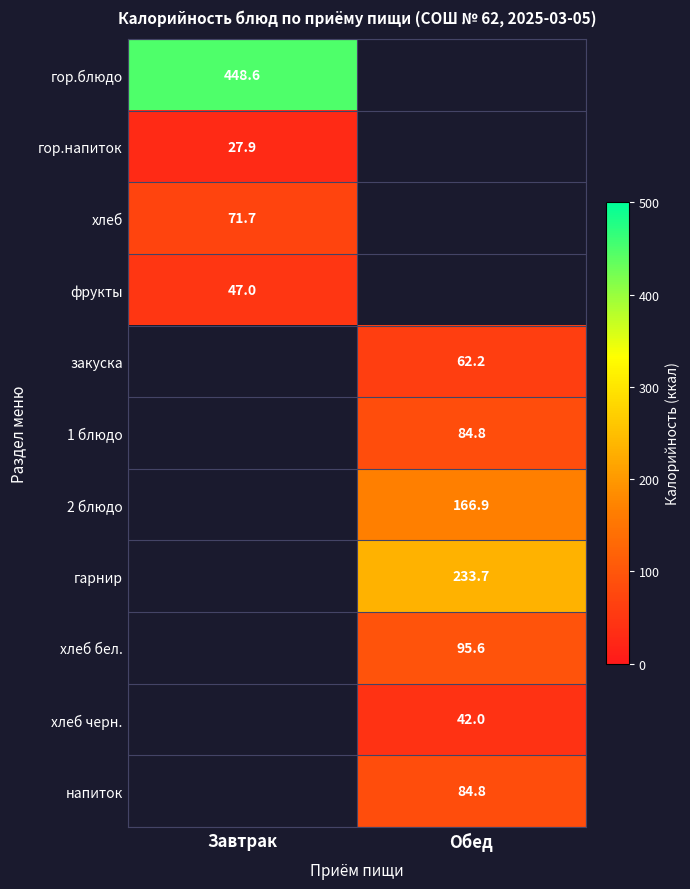

What is the maximum value for гор.напиток?

27.9